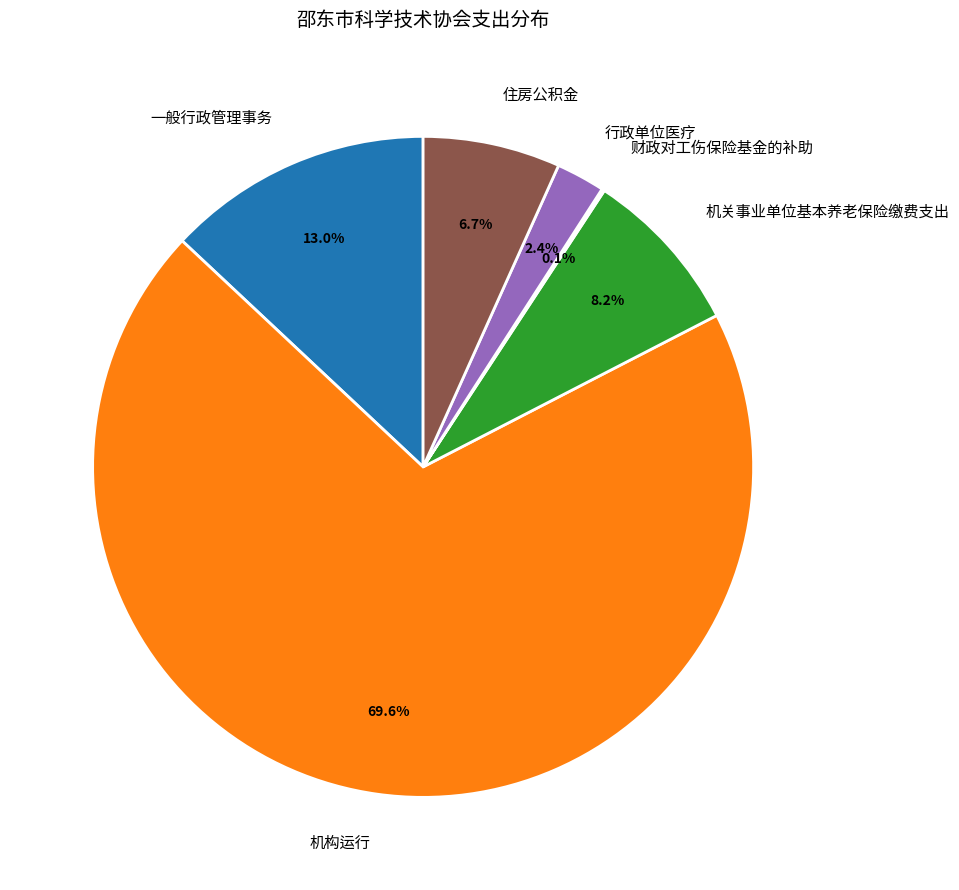

True or false: 行政单位医疗 accounts for 16% of the total.

False